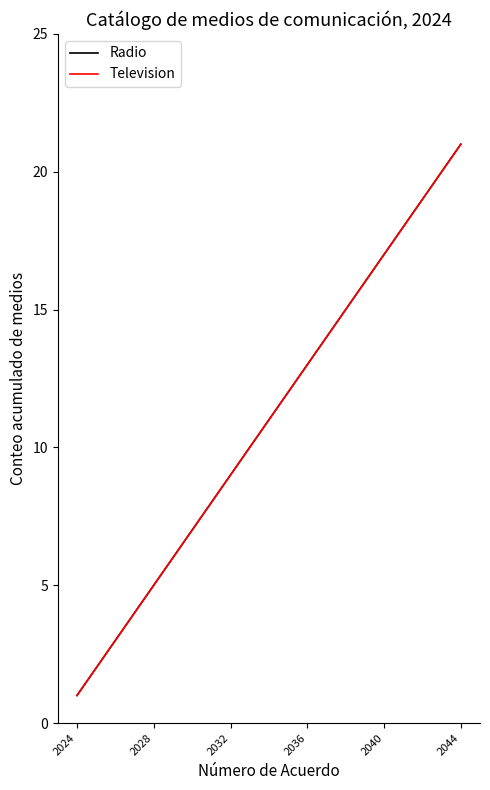

How many lines are shown in the chart?

2